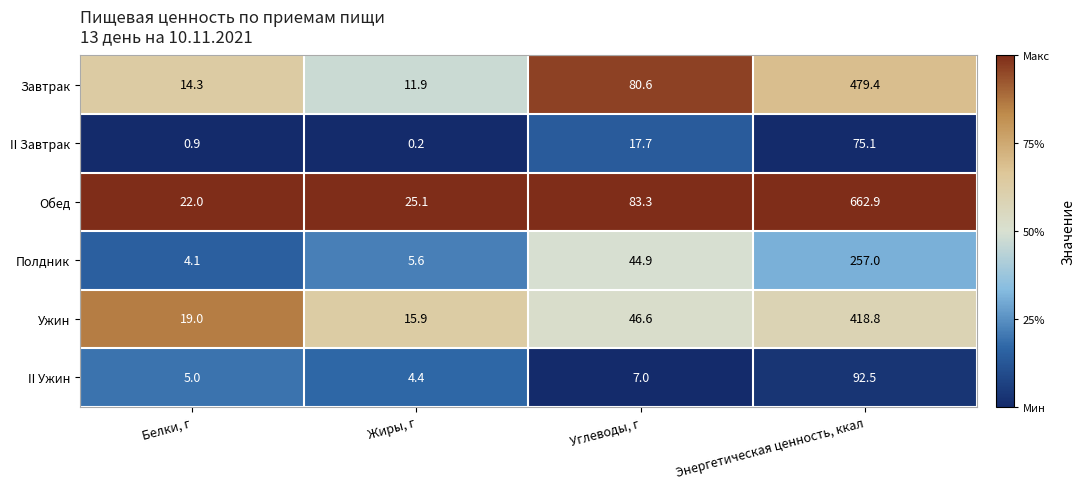

Which category has the lowest value across all series?

Жиры, г